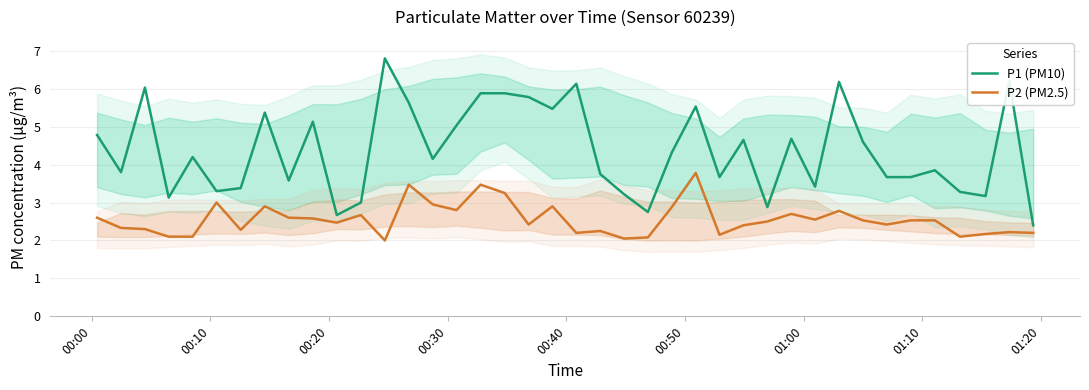

What is the difference between the maximum and second lowest values in the P2 (PM2.5) series?

1.7